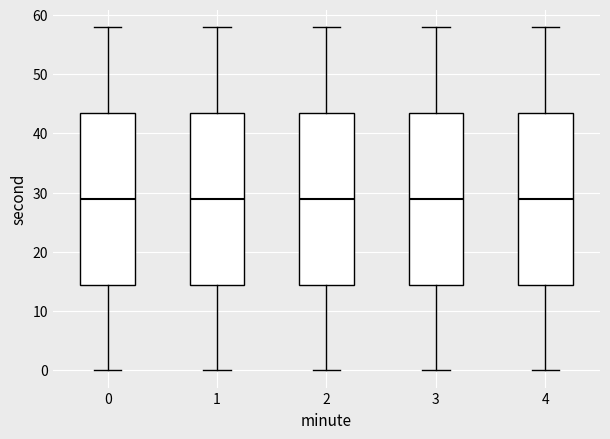

Reading left to right, transcribe this box plot: for each box, give where its median line is, the range the box spans, and where its two whiskers end, as read against the y-axis. The values are not printed on the chart, so give them approximately, as read against the axis.

0: median 29, box 15 to 44, whiskers 0 to 58
1: median 29, box 15 to 44, whiskers 0 to 58
2: median 29, box 15 to 44, whiskers 0 to 58
3: median 29, box 15 to 44, whiskers 0 to 58
4: median 29, box 15 to 44, whiskers 0 to 58